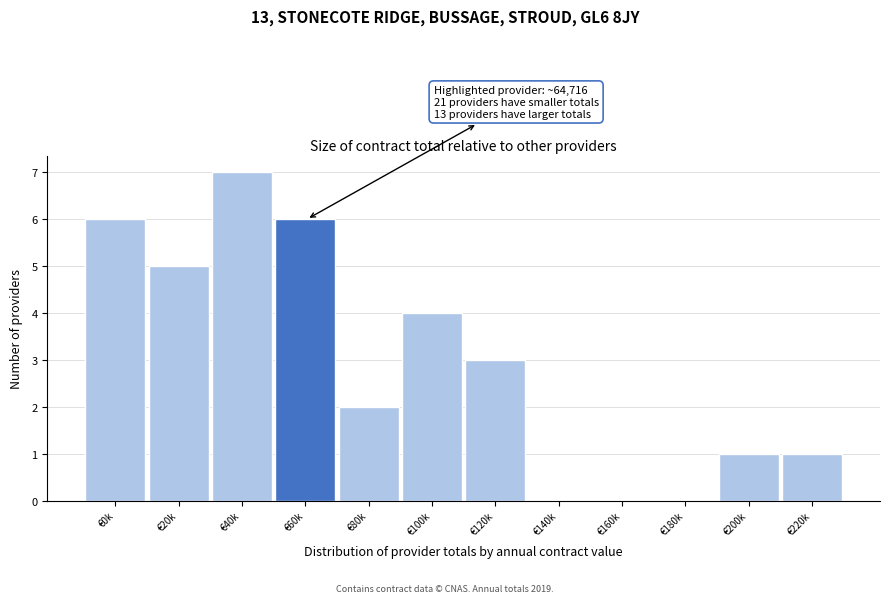

Reading left to right, list all the values displayed in this chart.

€0k=6	€20k=5	€40k=7	€60k=6	€80k=2	€100k=4	€120k=3	€140k=0	€160k=0	€180k=0	€200k=1	€220k=1